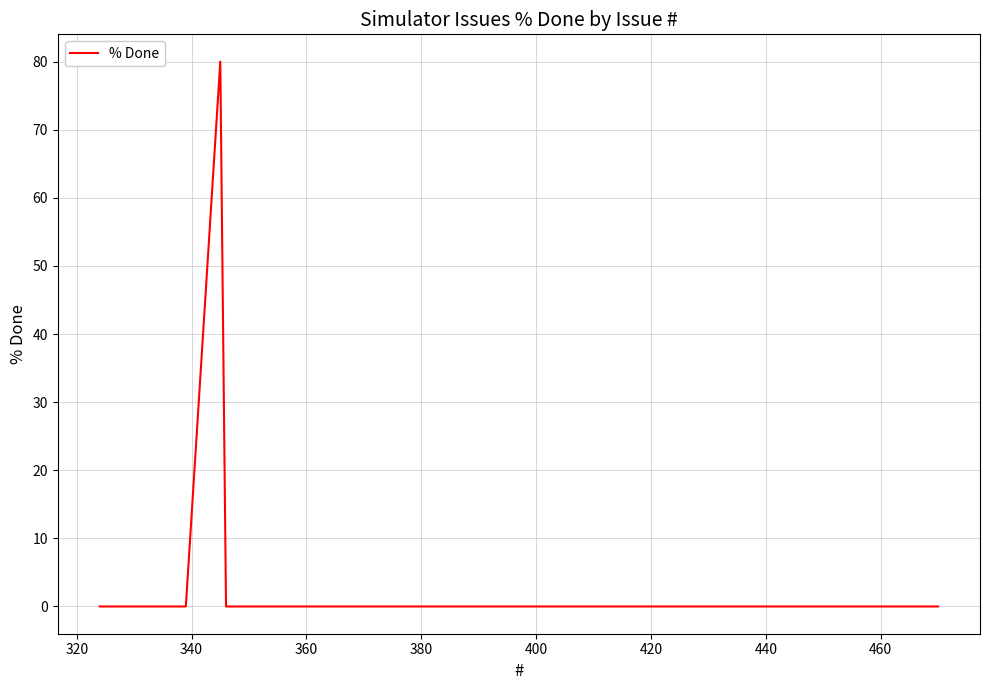

Reading left to right, what are all the values shown in this chart?

0	0	0	0	0	0	0	0	0	80	0	0	0	0	0	0	0	0	0